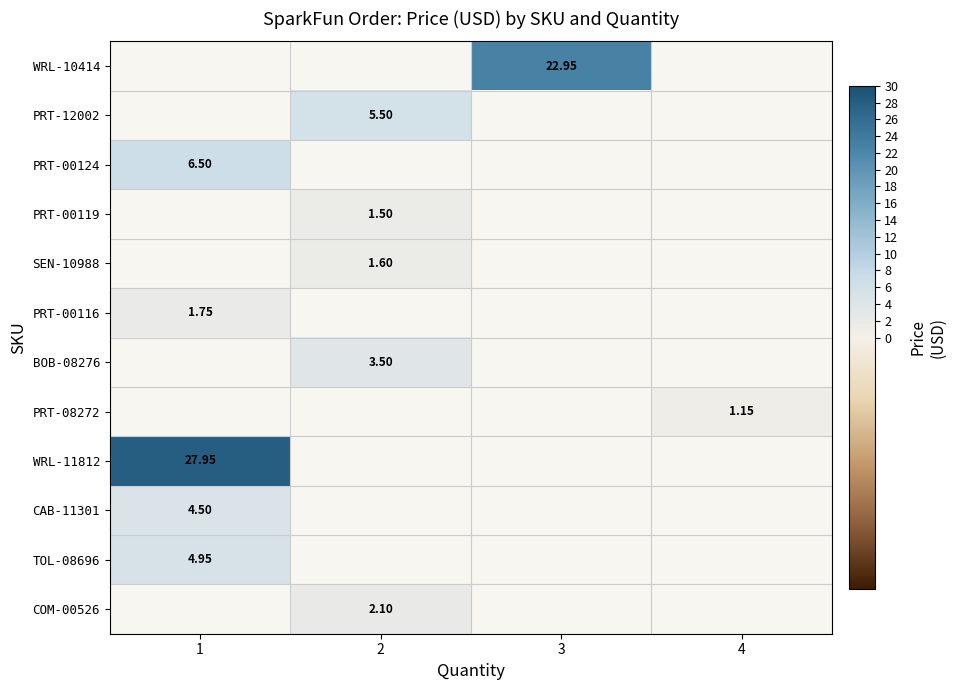

Which category has the highest value across all series?

1